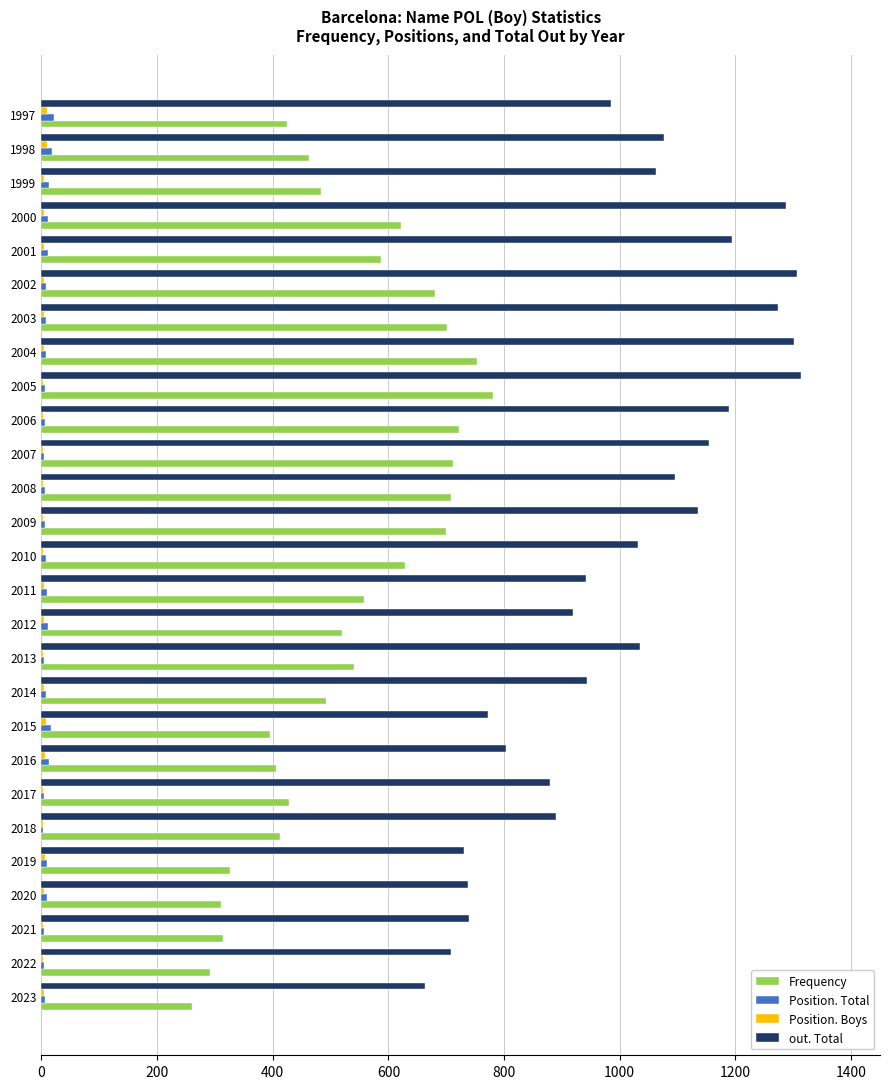

True or false: out. Total has a value of 1063 at 1999.

True